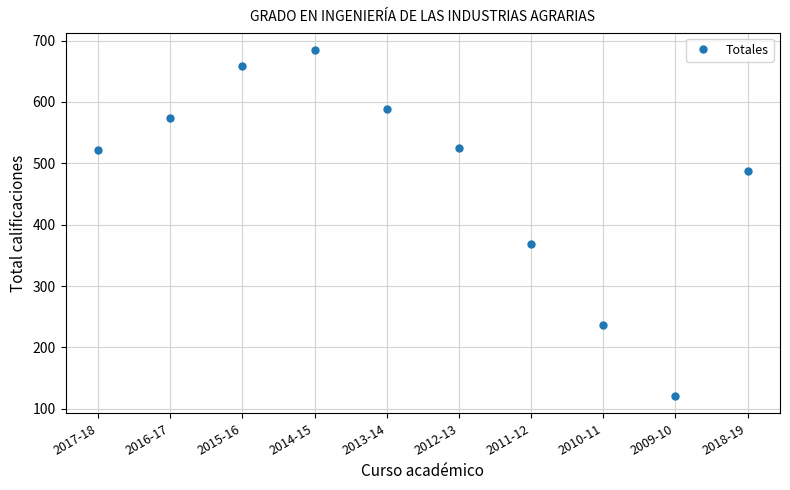

Which has a higher value, 2013-14 or 2010-11?

2013-14